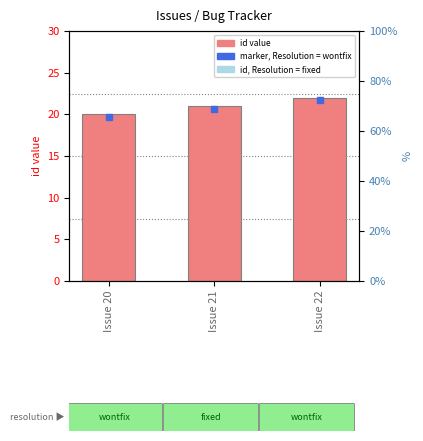

How many values are between 20 and 22?

3